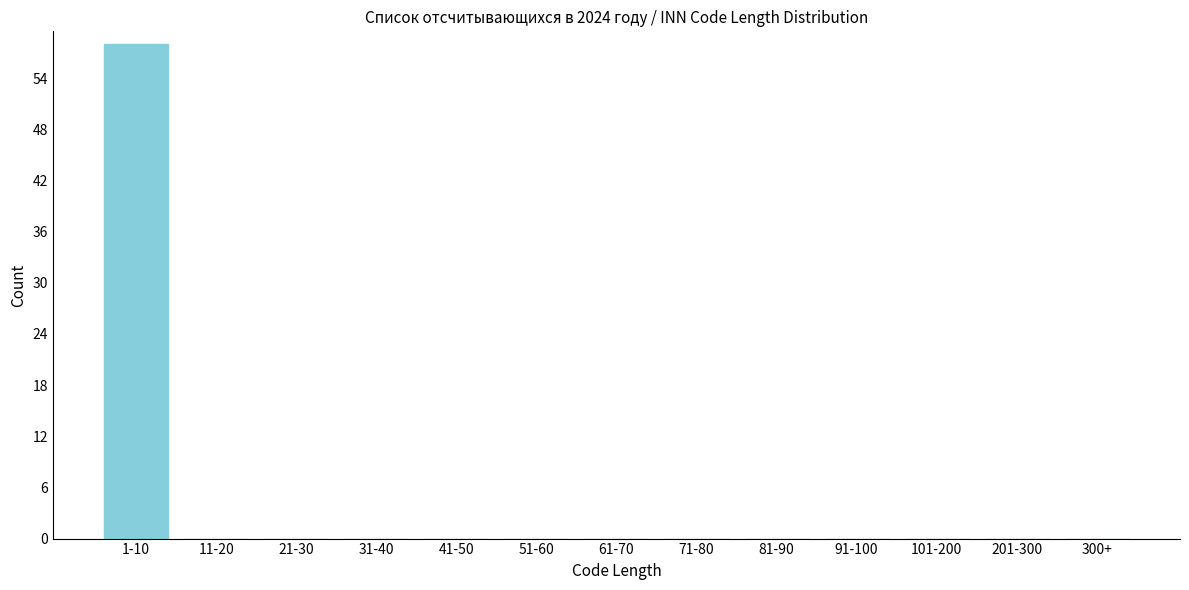

Reading right to left, list all the values displayed in this chart.

300+=0	201-300=0	101-200=0	91-100=0	81-90=0	71-80=0	61-70=0	51-60=0	41-50=0	31-40=0	21-30=0	11-20=0	1-10=58